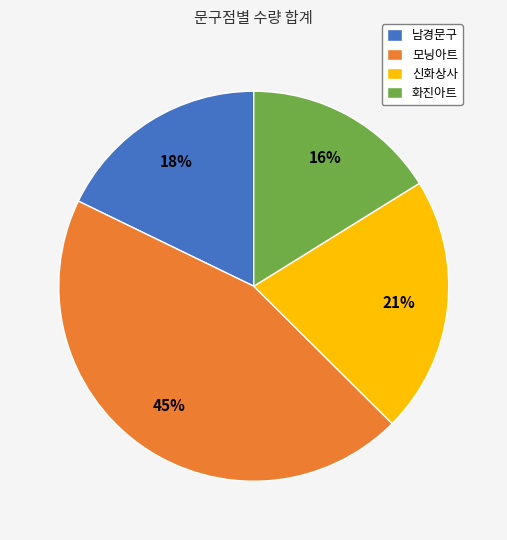

How many segments does this pie chart have?

4